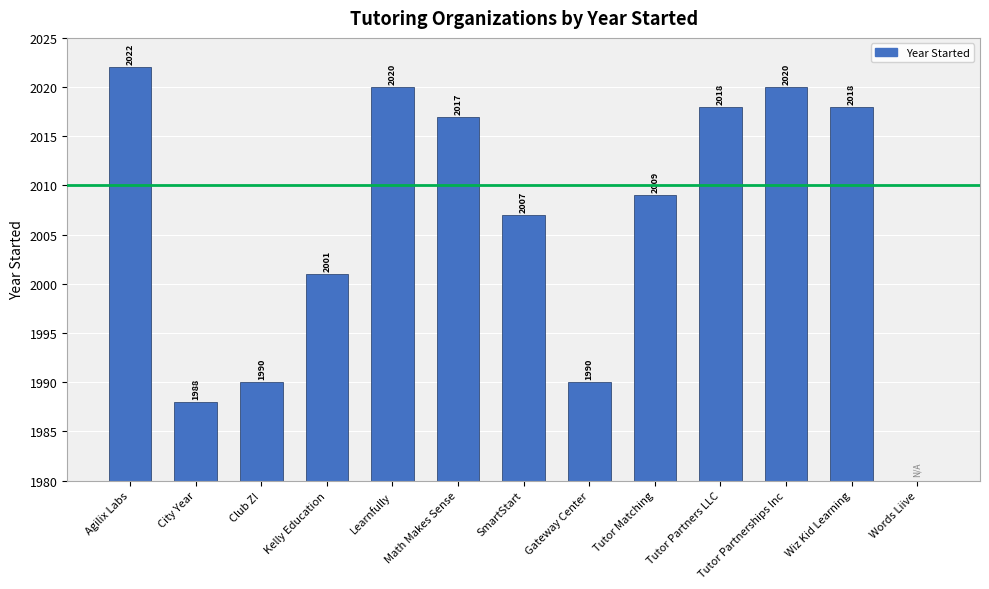

Are the bars horizontal?

No